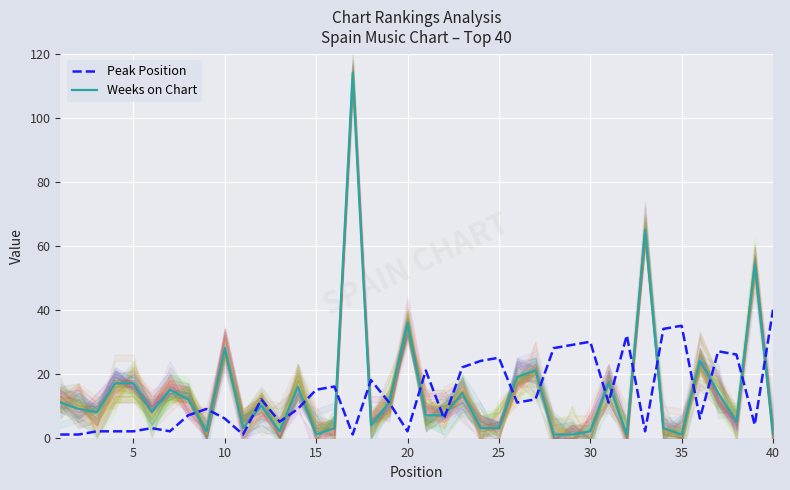

The Weeks on Chart series shows 3 at 15. True or false?

True